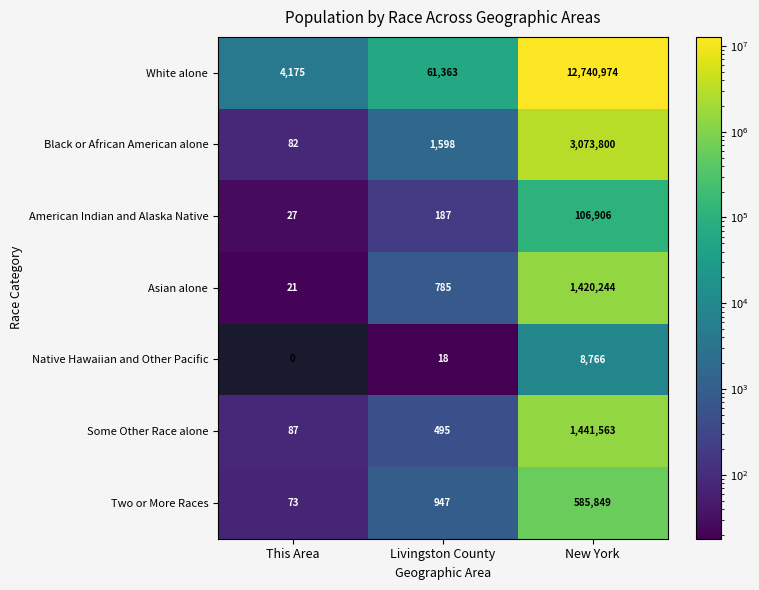

What is the difference between the maximum and minimum values in the American Indian and Alaska Native series?

106879